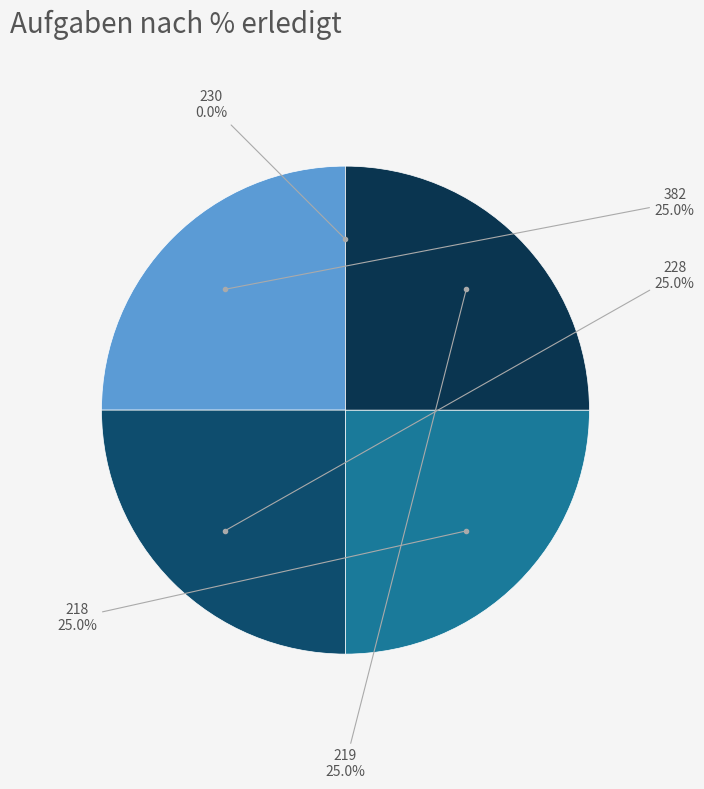

Does any single category account for the majority?

No